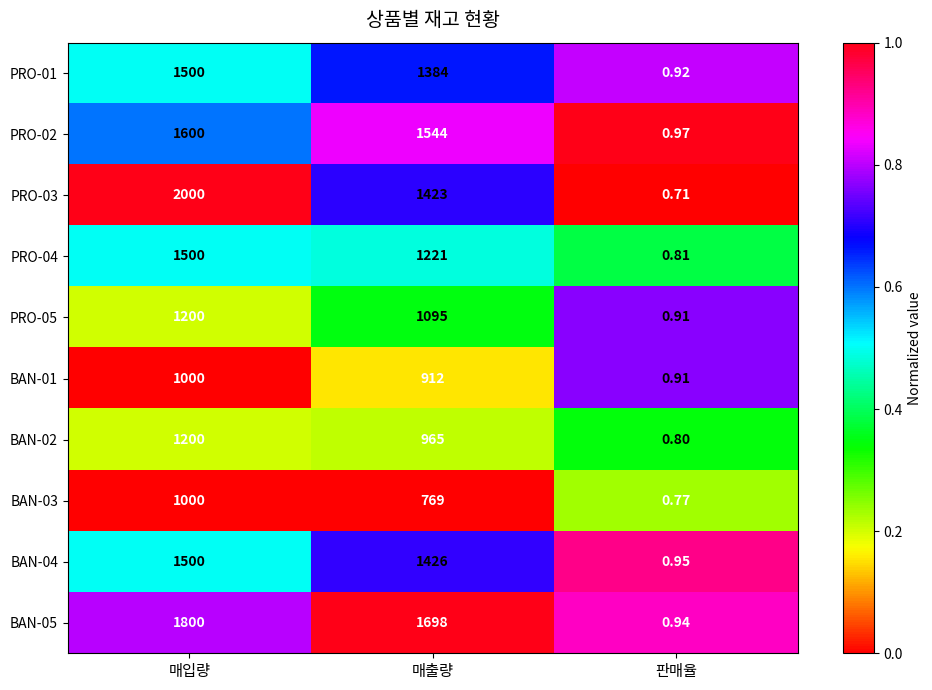

At which label is PRO-04 closest to 750?

매출량